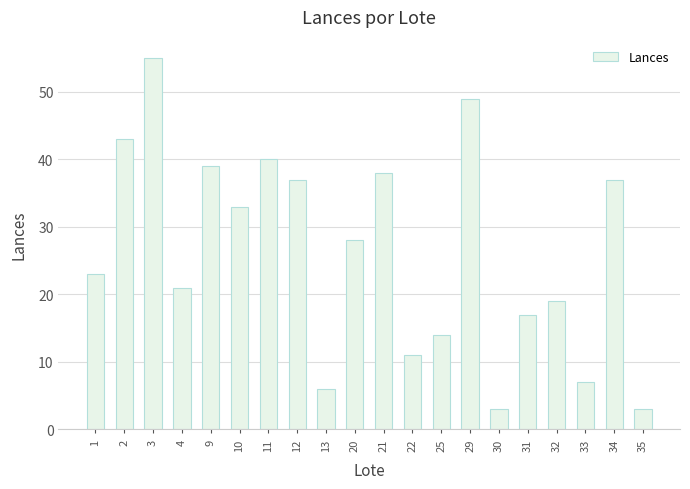

What is the approximate value at 11?

40